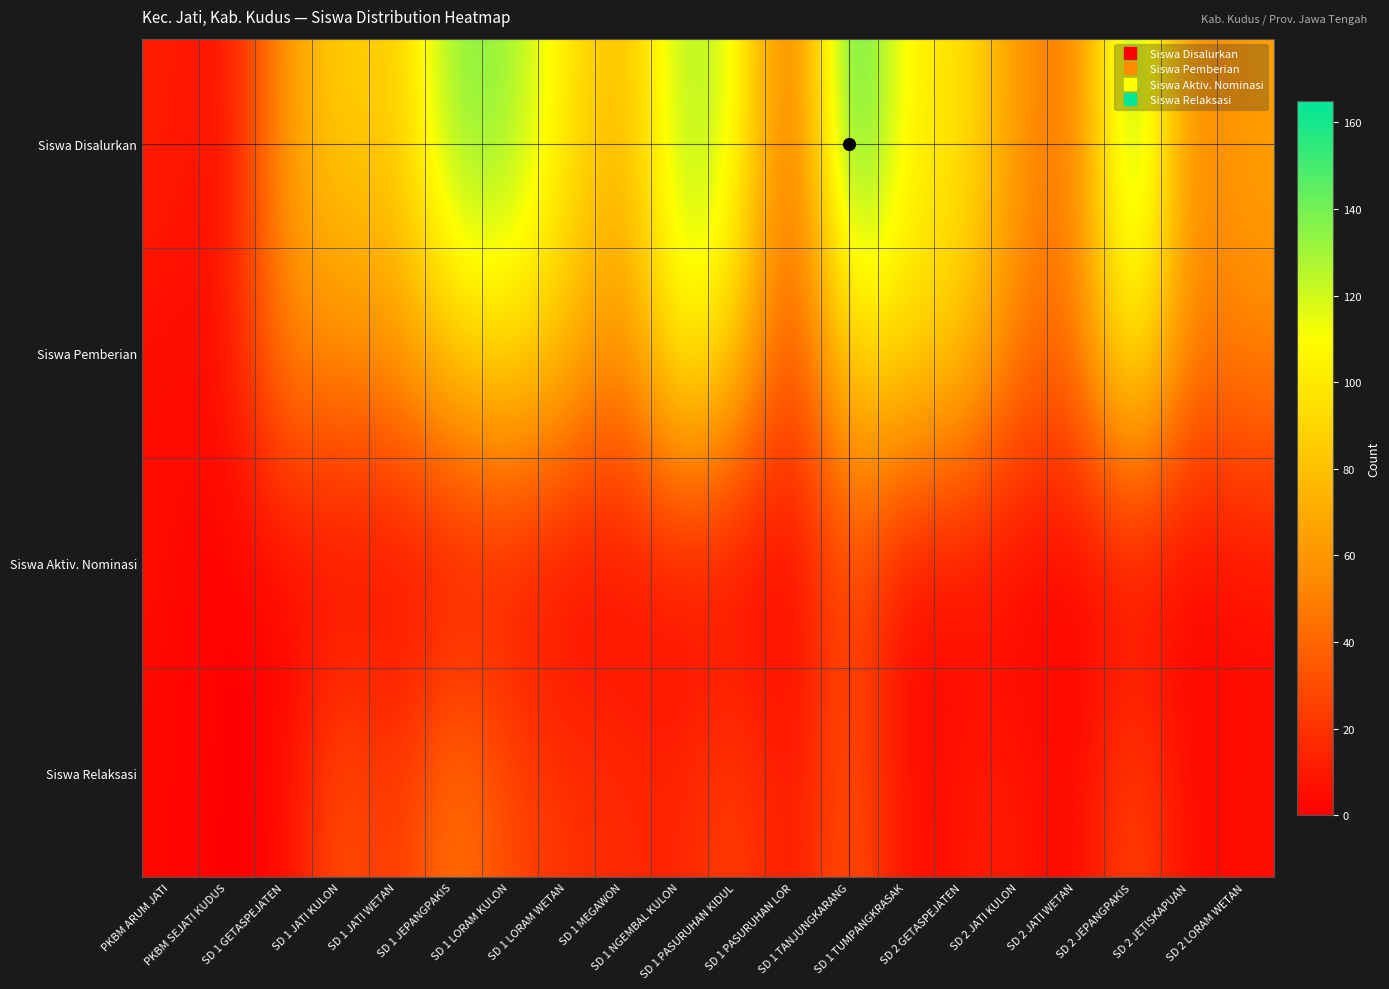

What is the spread (max minus min) of values at PKBM ARUM JATI?

9